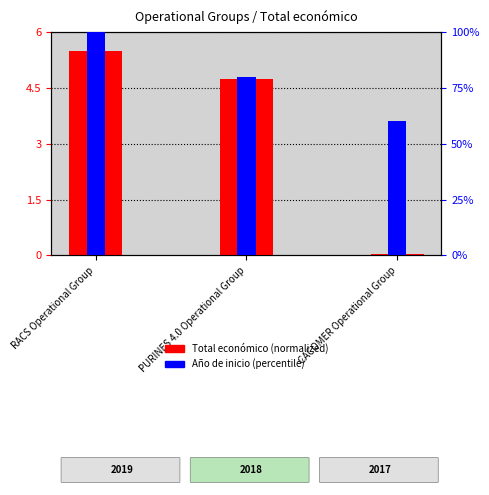

Where does the Total económico (normalized) series first go above 4?

RACS Operational Group